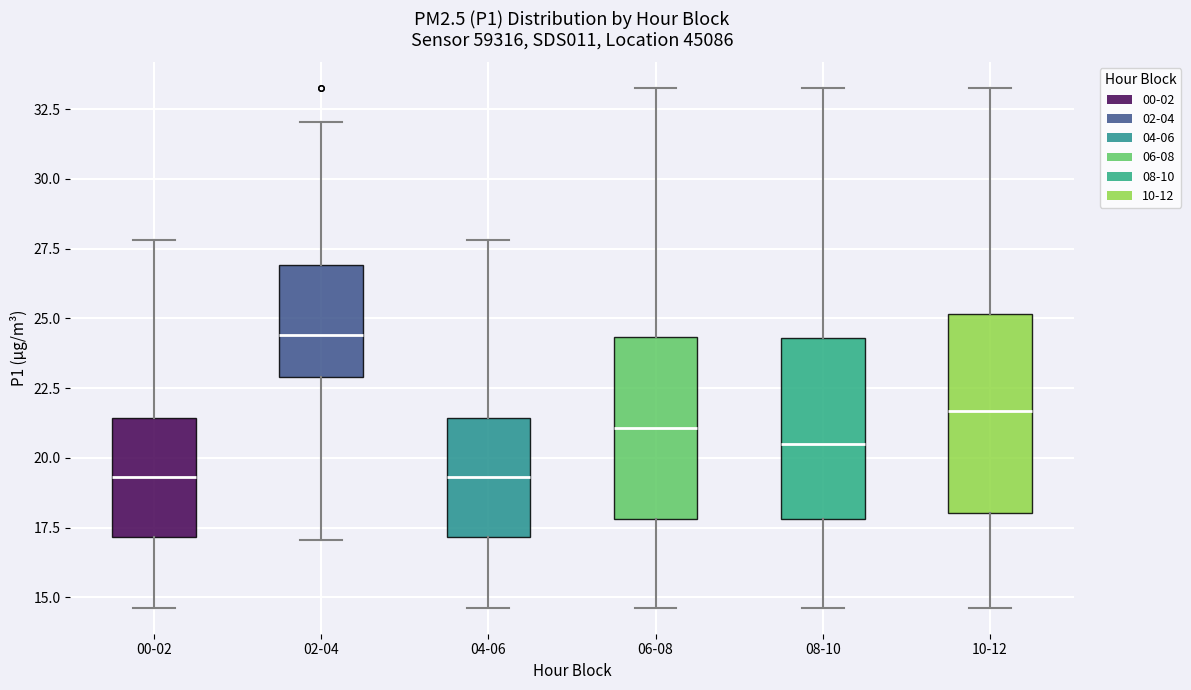

Reading left to right, transcribe this box plot: for each box, give where its median line is, the range the box spans, and where its two whiskers end, as read against the y-axis. The values are not printed on the chart, so give them approximately, as read against the axis.

00-02: median 19.5, box 17.0 to 21.5, whiskers 14.5 to 28.0
02-04: median 24.5, box 23.0 to 27.0, whiskers 17.0 to 32.0
04-06: median 19.5, box 17.0 to 21.5, whiskers 14.5 to 28.0
06-08: median 21.0, box 18.0 to 24.5, whiskers 14.5 to 33.5
08-10: median 20.5, box 18.0 to 24.5, whiskers 14.5 to 33.5
10-12: median 21.5, box 18.0 to 25.0, whiskers 14.5 to 33.5